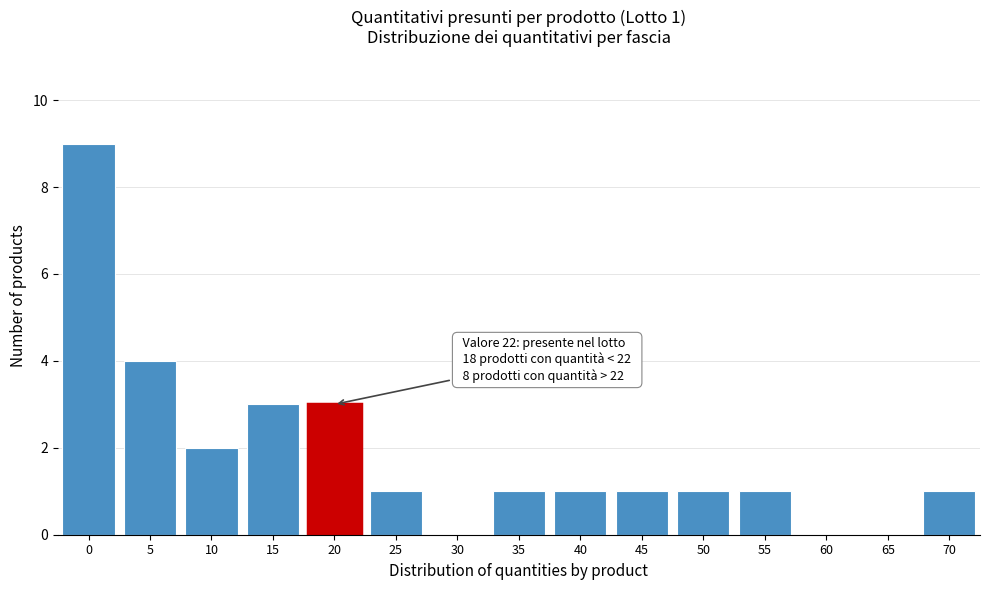

Reading left to right, transcribe all the data shown in this chart.

0=9	5=4	10=2	15=3	20=3	25=1	30=0	35=1	40=1	45=1	50=1	55=1	60=0	65=0	70=1